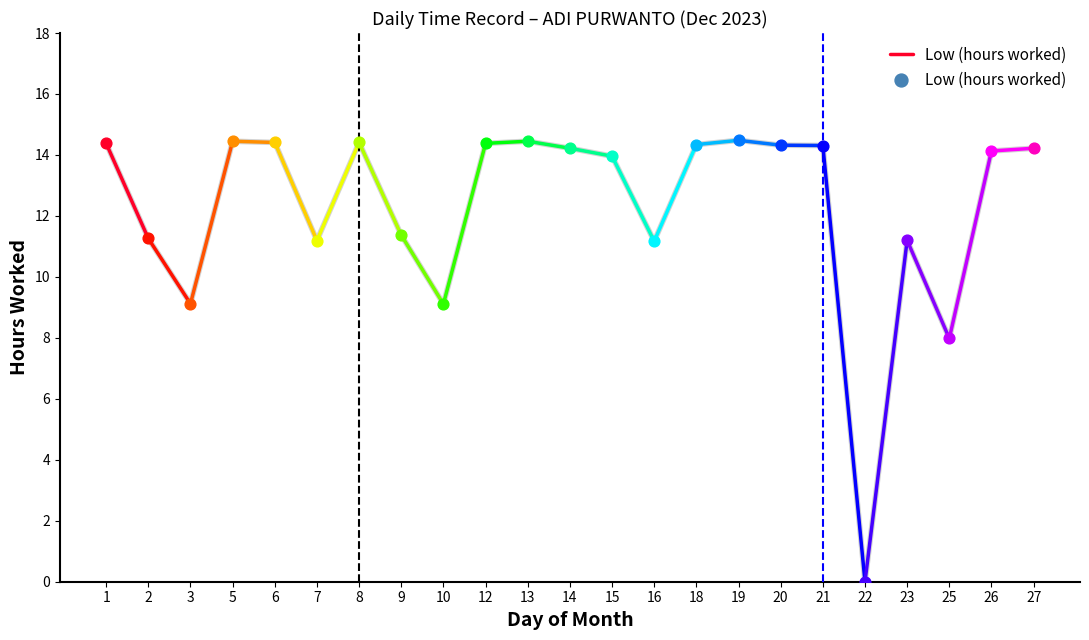

What is the change in value from 1 to 2?

-3.1